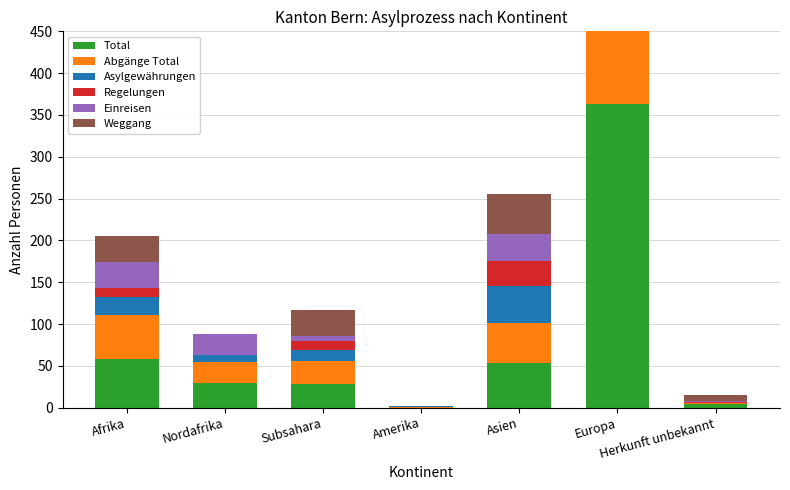

Between Nordafrika and Amerika, which series saw the biggest shift?

Total